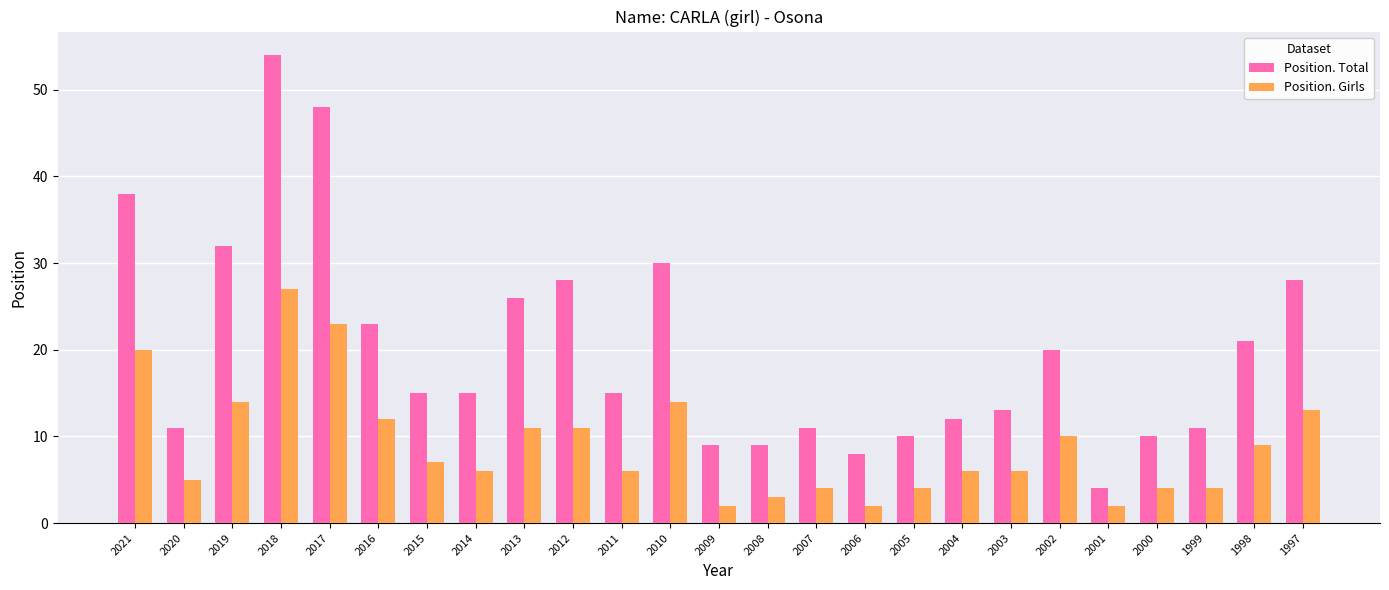

What is the maximum value for Position. Total?

54